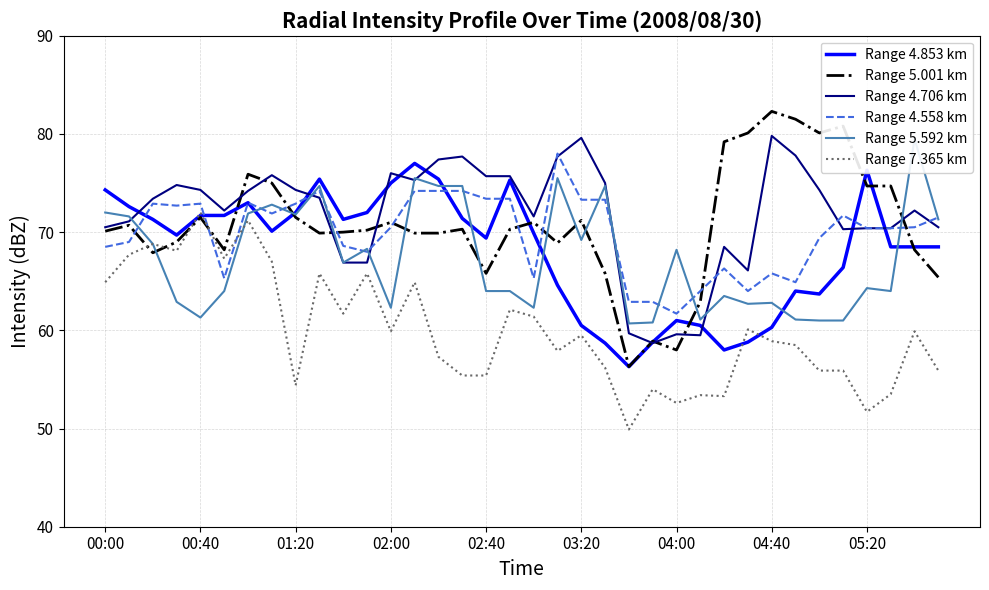

What is the difference between the second highest and minimum values in the Range 4.706 km series?

20.9